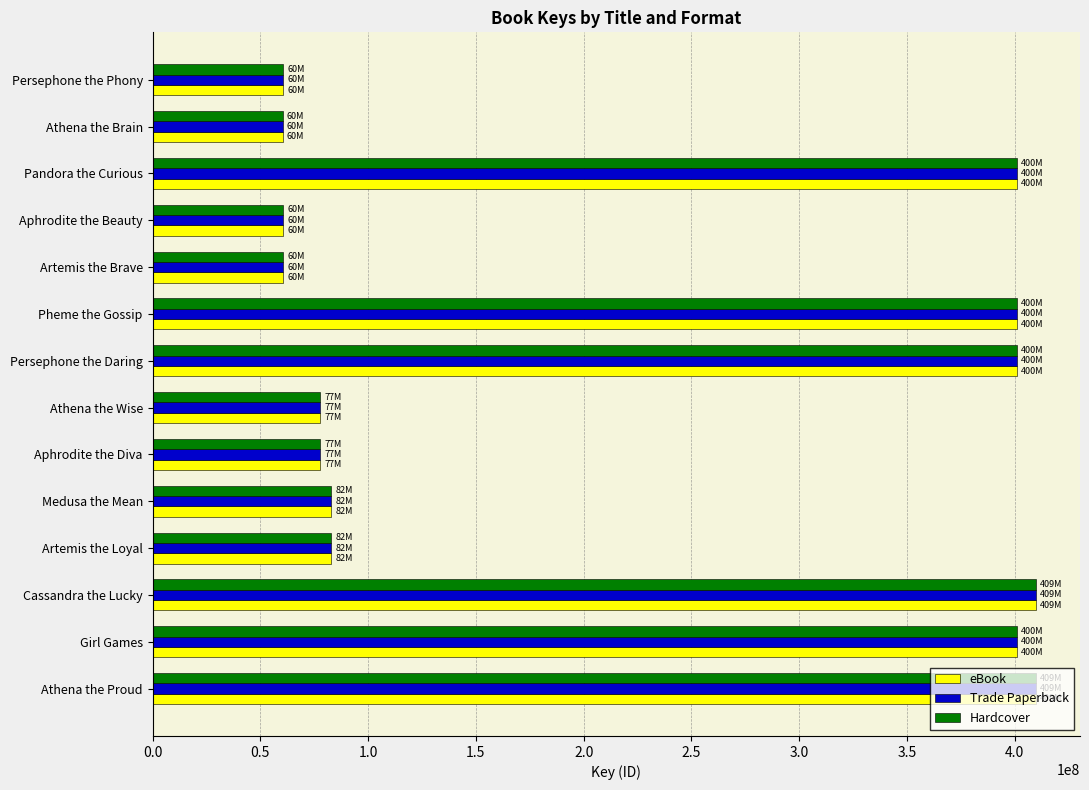

What are all the series names shown in the legend?

eBook, Trade Paperback, Hardcover